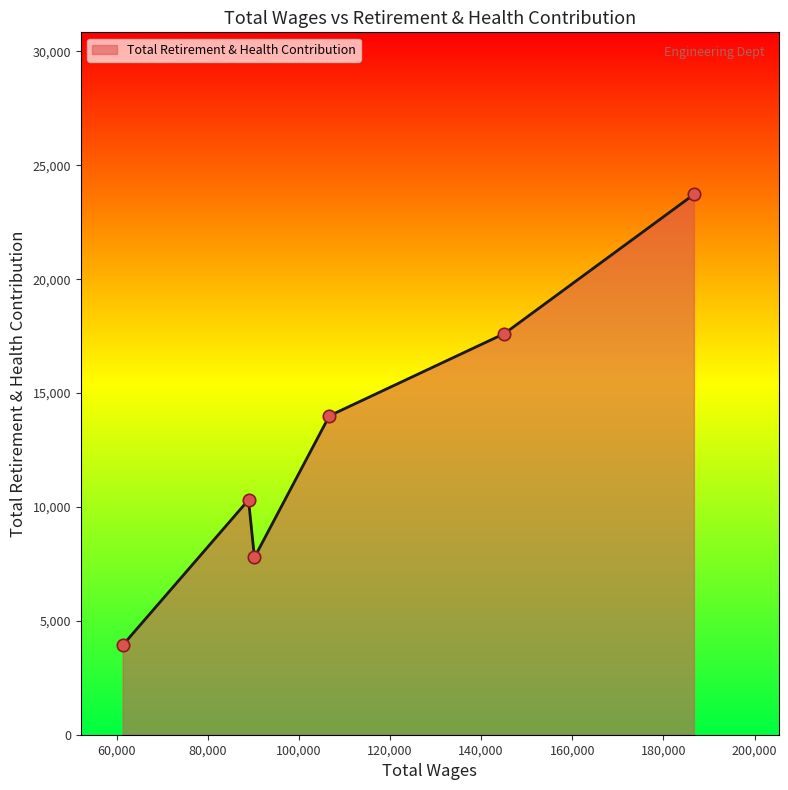

What is the minimum value shown in the chart?

3929